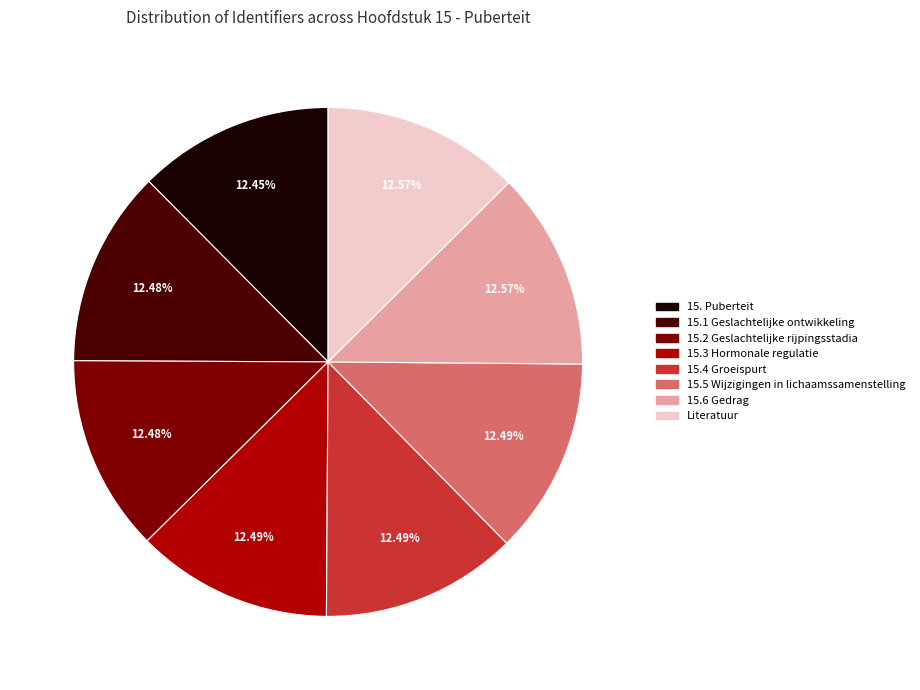

Does 15.5 Wijzigingen in lichaamssamenstelling represent more than half of the total?

No